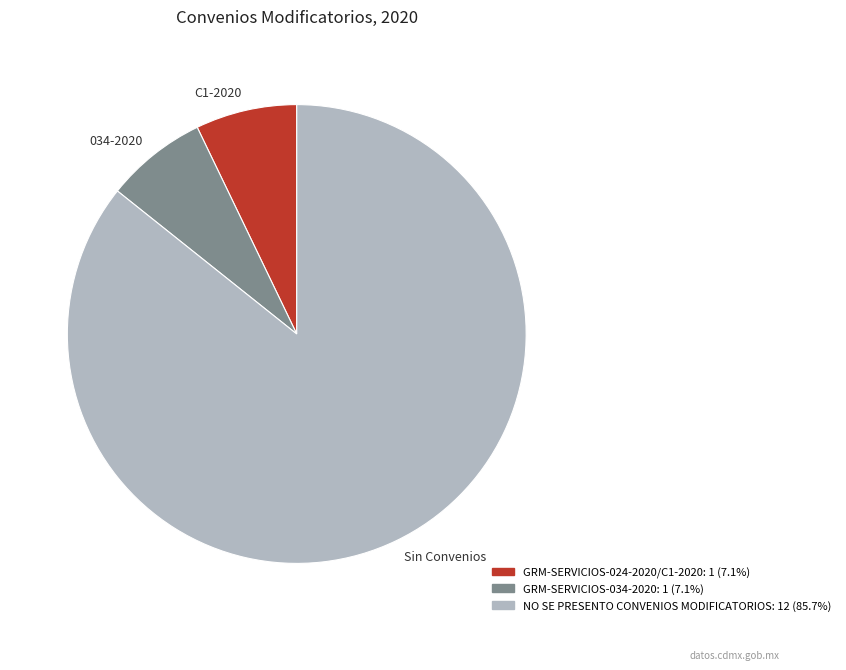

Which category has the biggest portion of the pie?

Sin Convenios